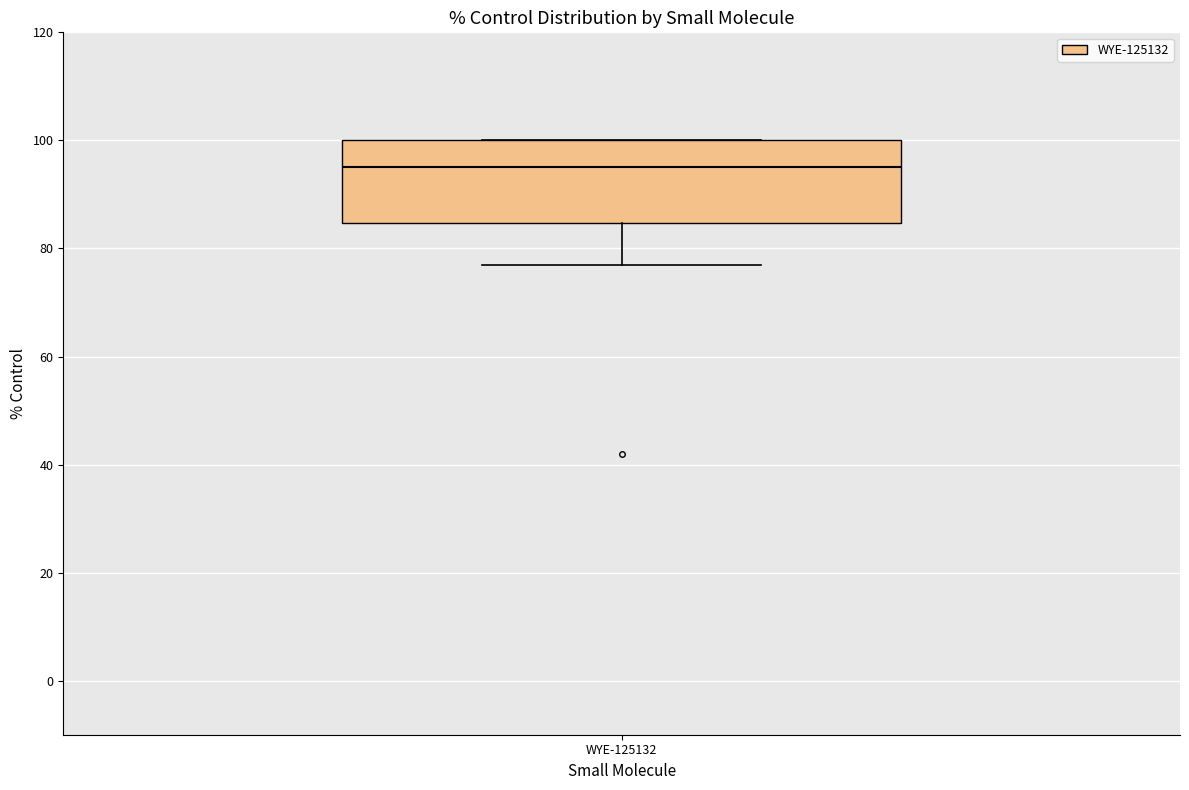

Read this box plot against the y-axis: the position of the median line, the range covered by the box, and the ends of both whiskers. The values are not printed on the chart, so give them approximately, as read against the axis.

median 96, box 84 to 100, whiskers 78 to 100